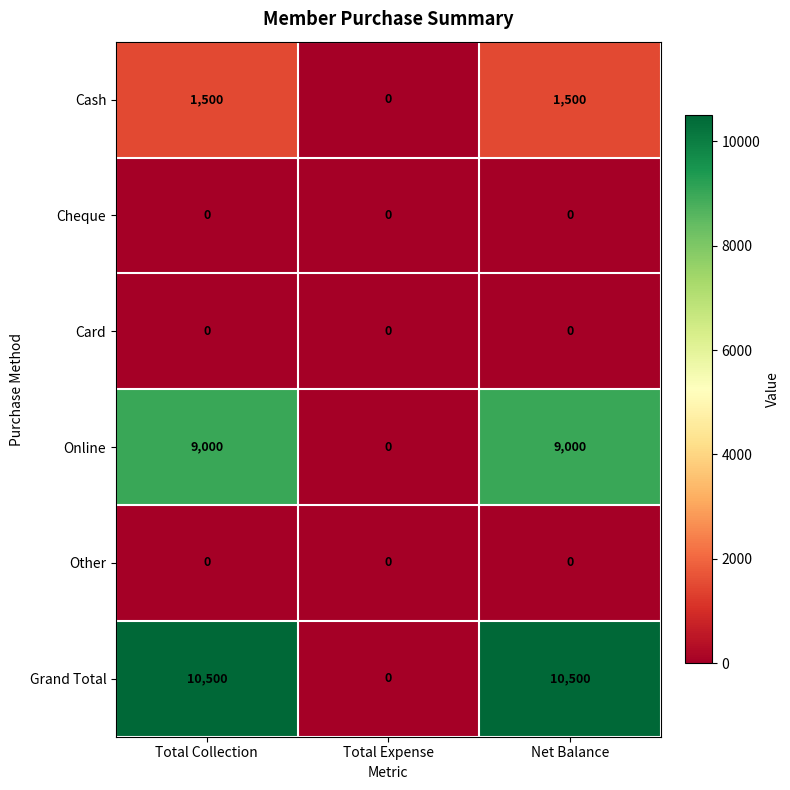

Reading left to right, extract all data points from this chart.

Cash: 1500	0	1500
Cheque: 0	0	0
Card: 0	0	0
Online: 9000	0	9000
Other: 0	0	0
Grand Total: 10500	0	10500